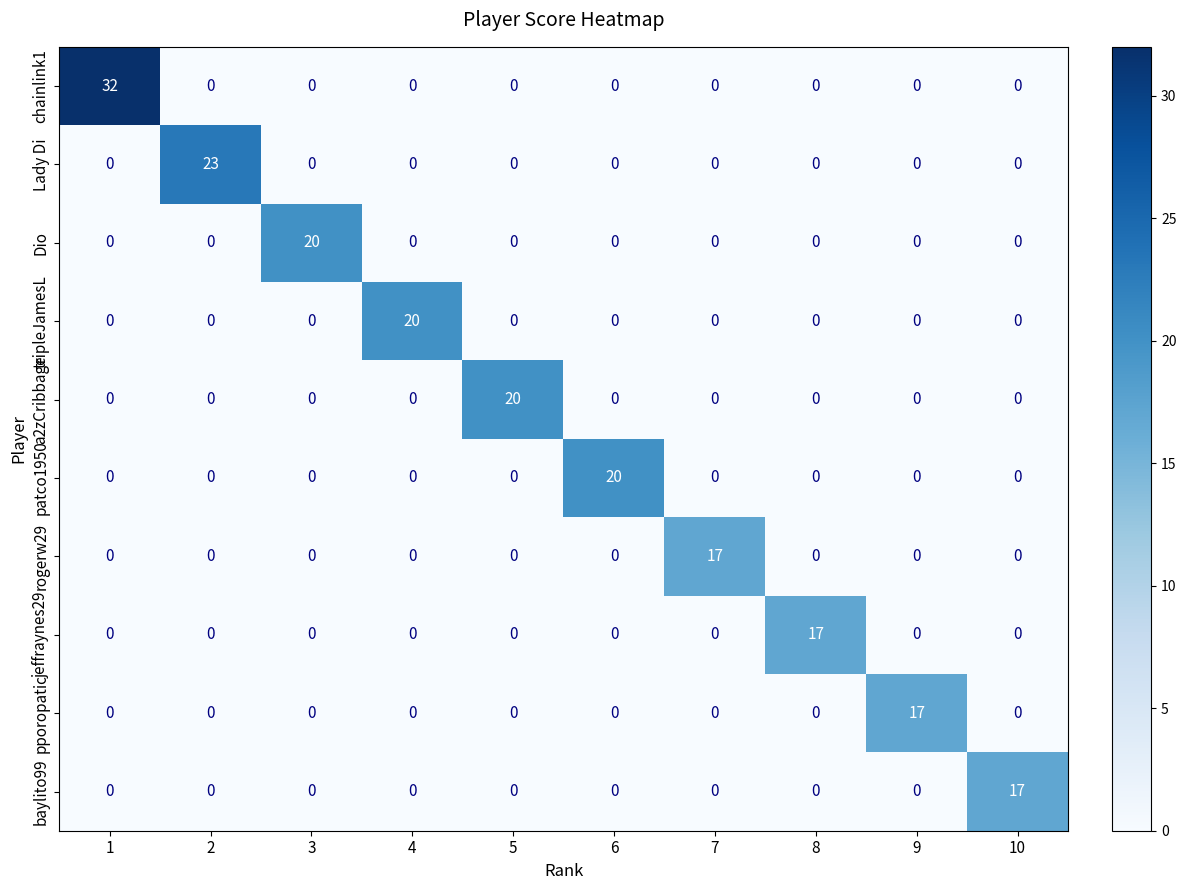

Is it true that pporopatic equals 28 at 9?

False